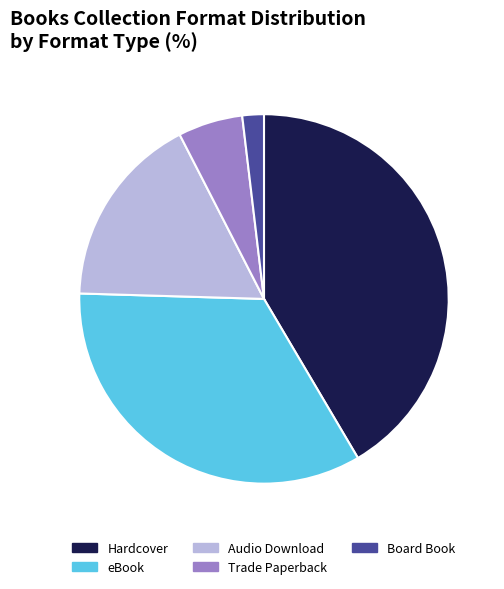

Which has a higher value, eBook or Trade Paperback?

eBook